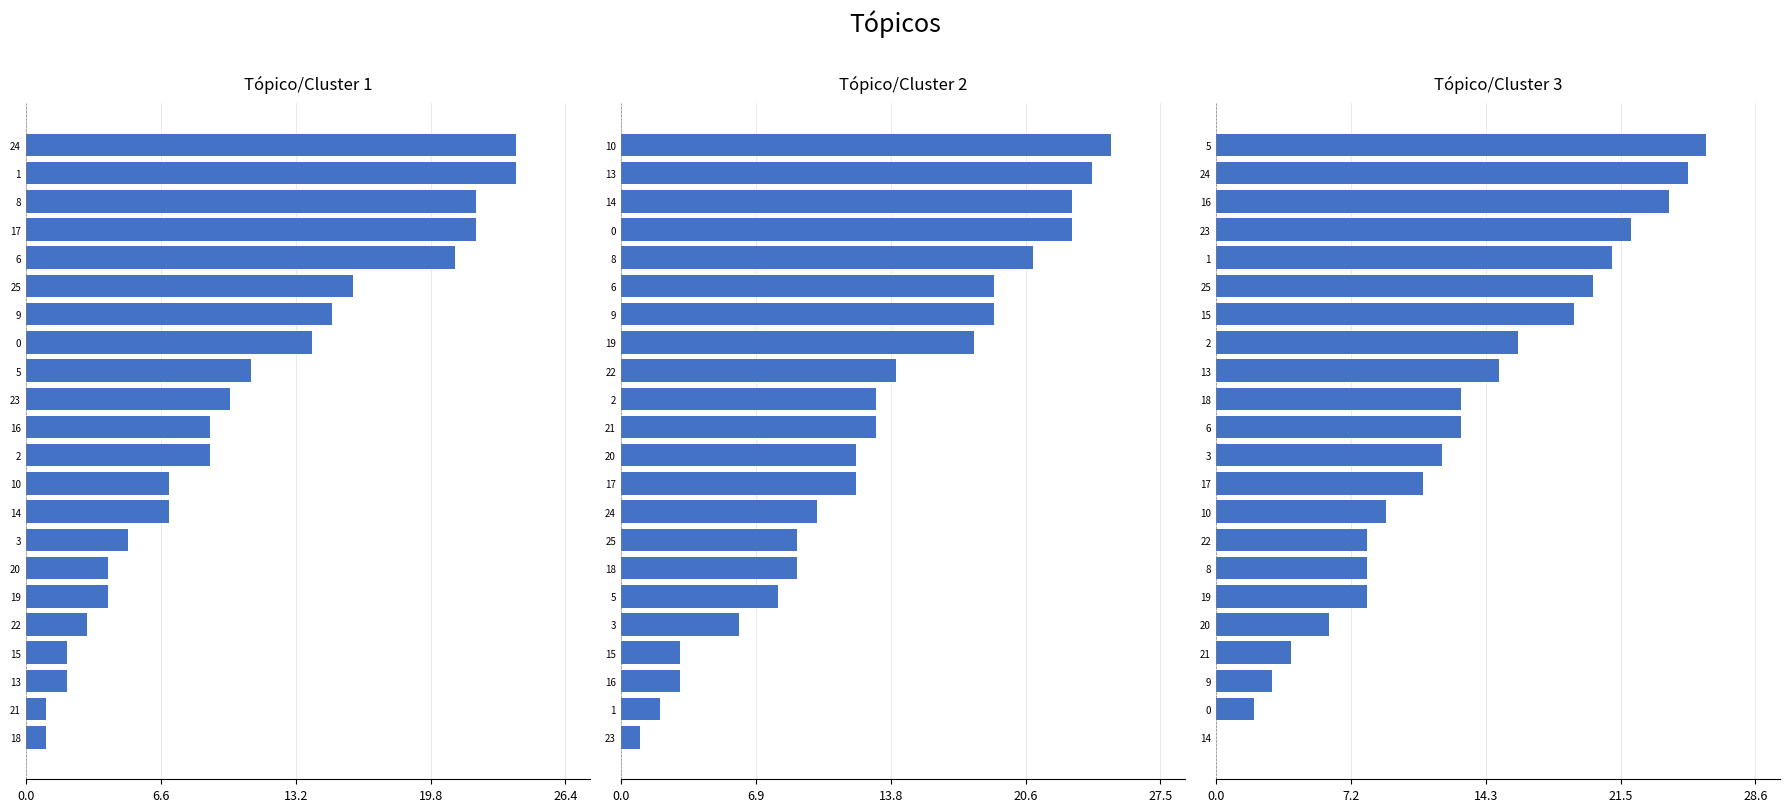

How many data points in col_9 are less than 13?

11